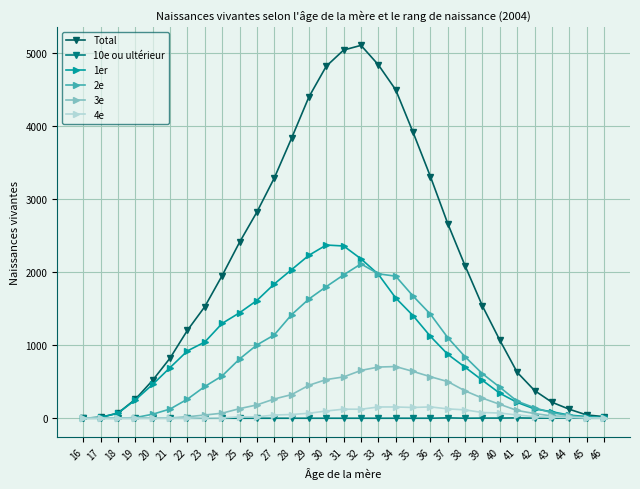

How many lines are shown in the chart?

6